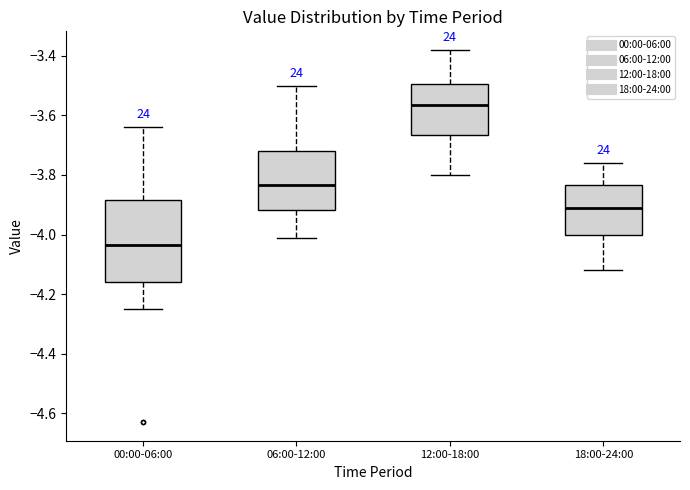

Reading left to right, read every box against the y-axis: the position of its median line, the range the box covers, and the ends of its whiskers. The values are not printed on the chart, so give them approximately, as read against the axis.

00:00-06:00: median -4.04, box -4.16 to -3.88, whiskers -4.24 to -3.64
06:00-12:00: median -3.84, box -3.92 to -3.72, whiskers -4.00 to -3.50
12:00-18:00: median -3.56, box -3.66 to -3.50, whiskers -3.80 to -3.38
18:00-24:00: median -3.90, box -4.00 to -3.84, whiskers -4.12 to -3.76